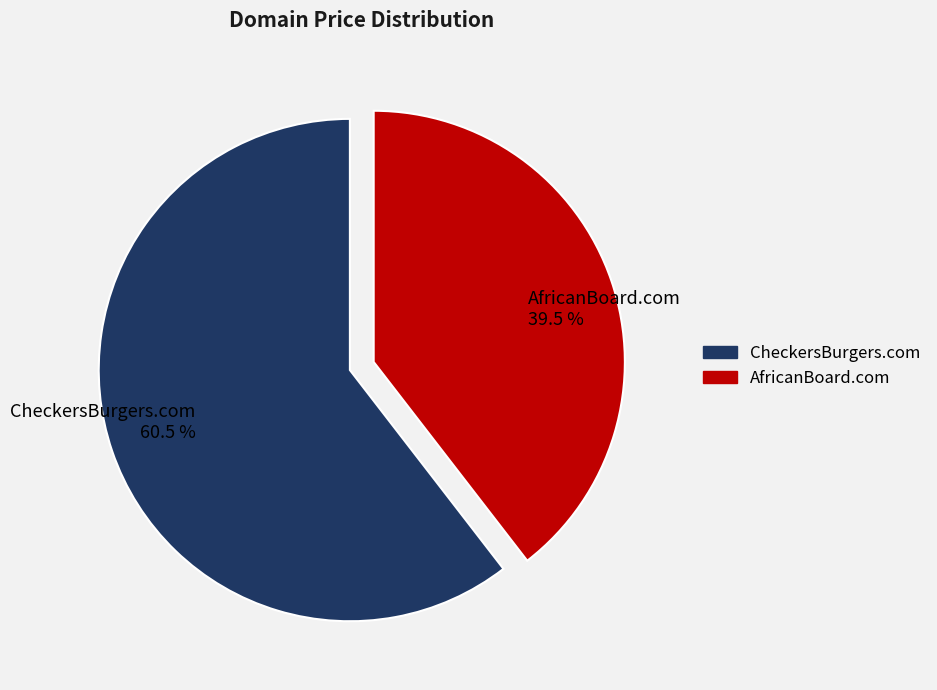

What is the ratio of the value at AfricanBoard.com to the value at CheckersBurgers.com?

0.7